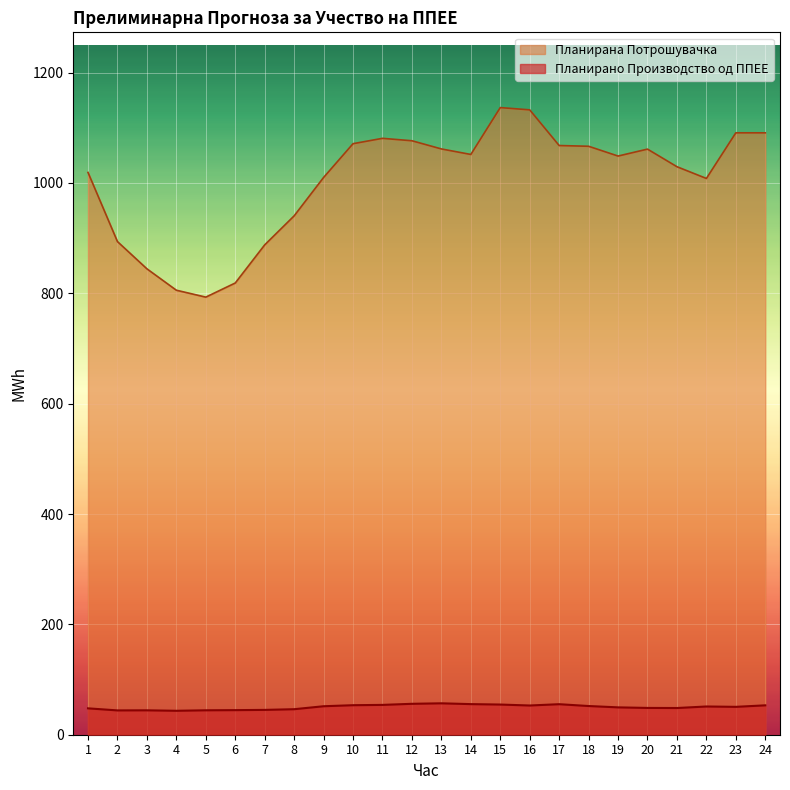

How many lines are shown in the chart?

2